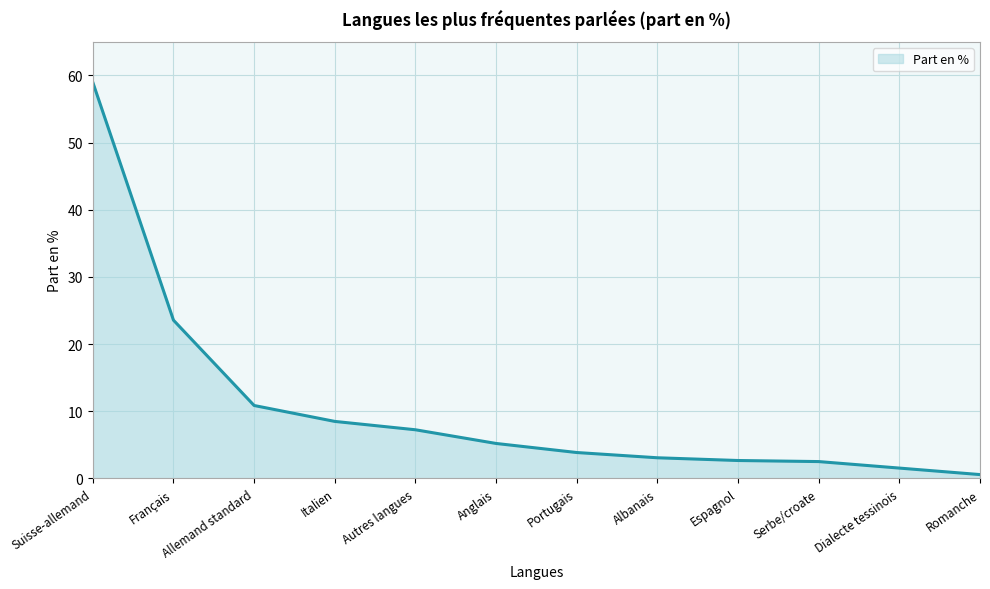

What position from the right is Serbe/croate?

3